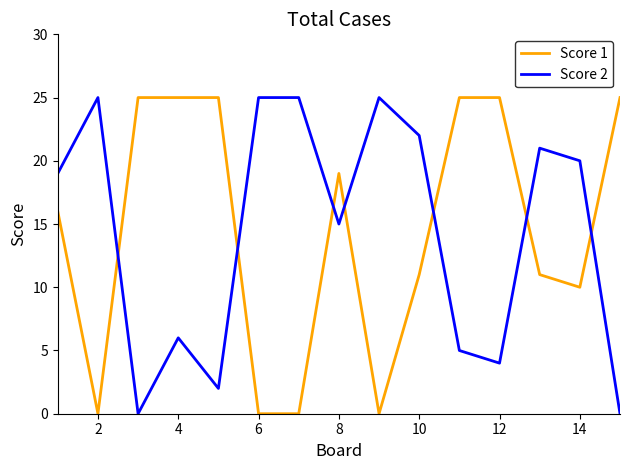

True or false: Score 2 and Score 1 intersect in this chart.

True